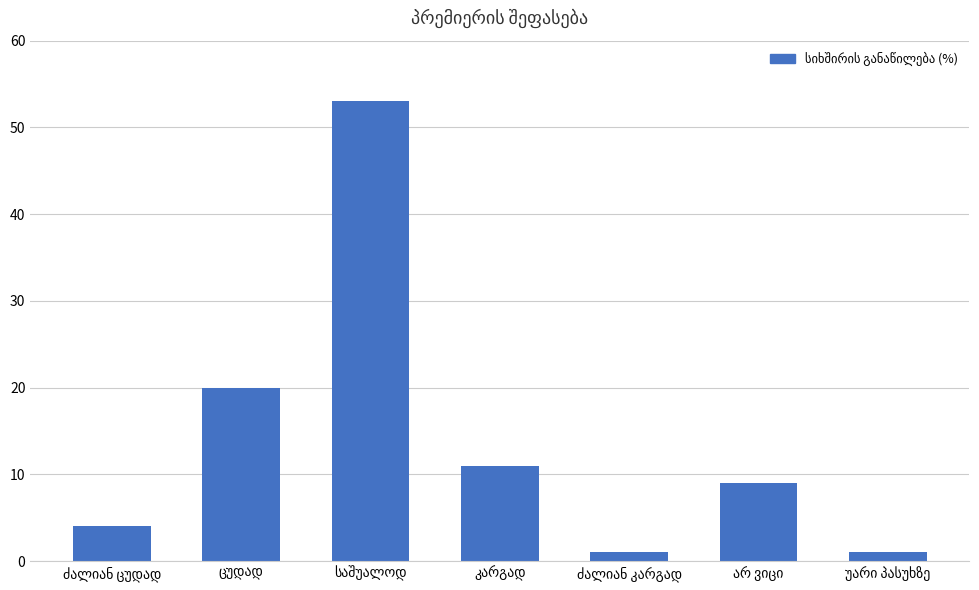

What is the greatest value displayed?

53